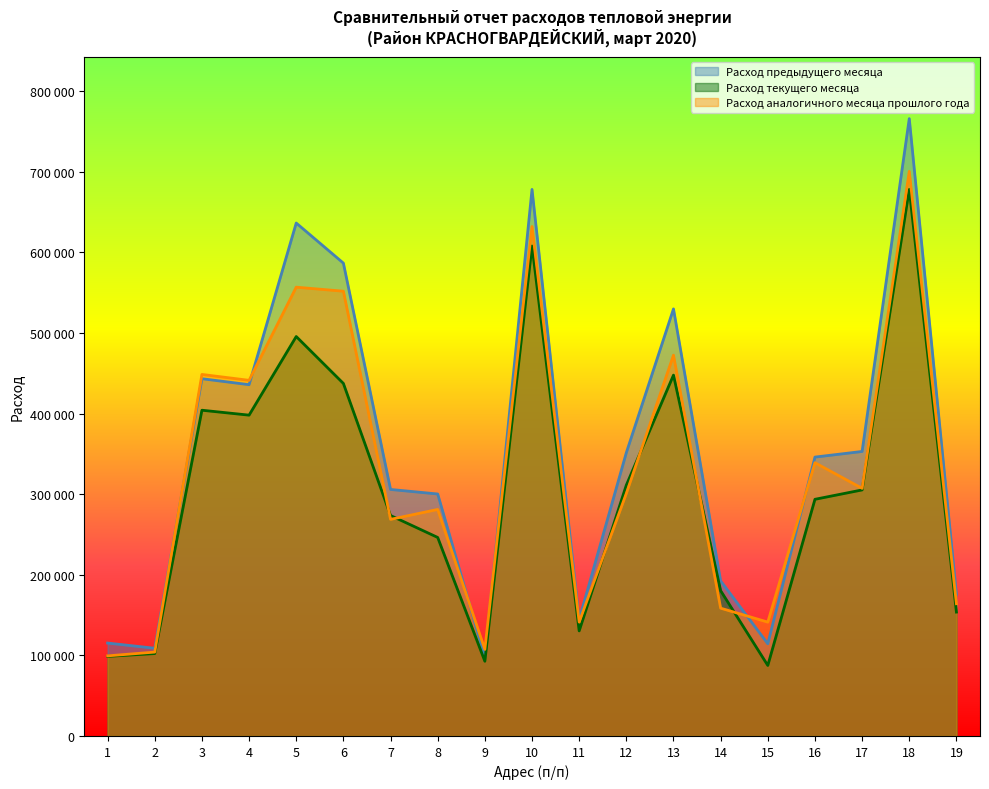

How many interior local peaks does the Расход предыдущего месяца series have?

5